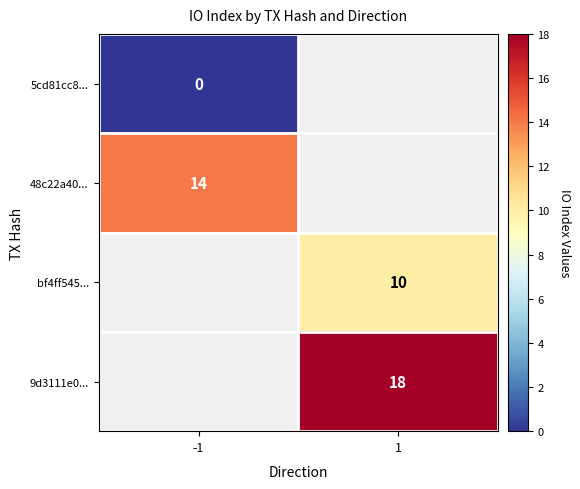

Which label corresponds to the largest value in the chart?

1